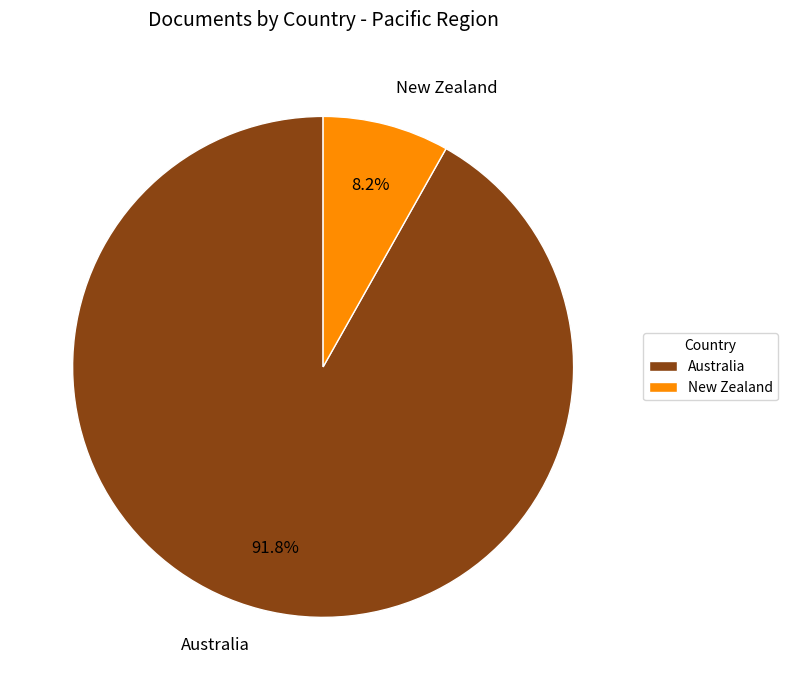

Rank the categories by value from lowest to highest.

New Zealand, Australia